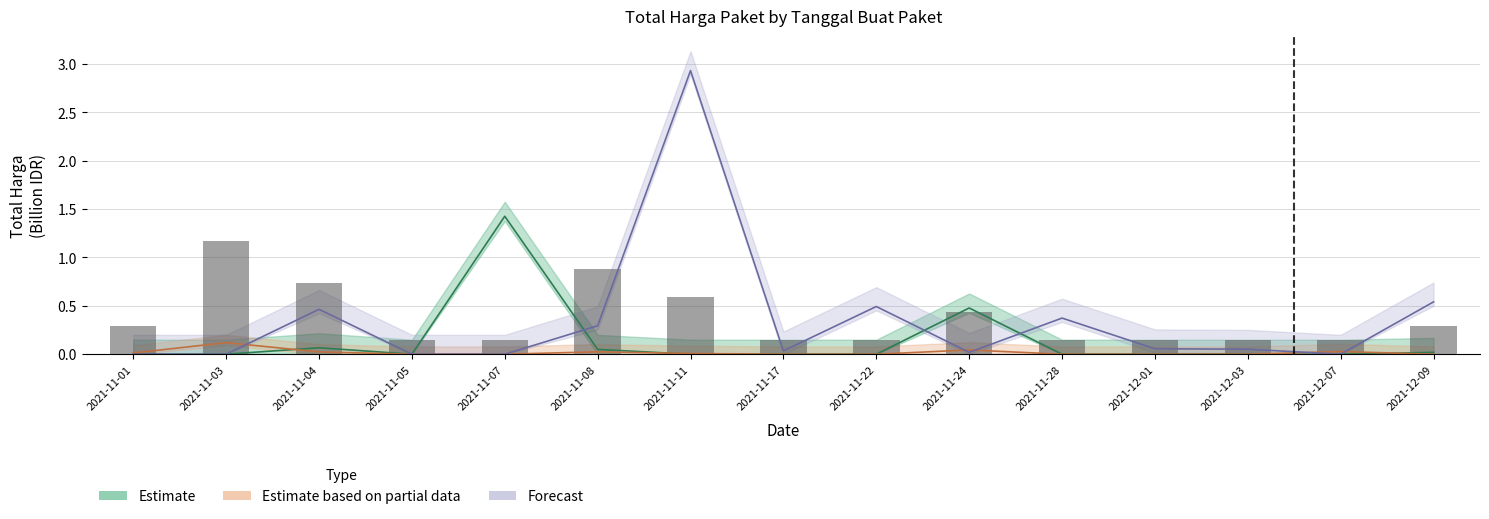

Reading left to right, transcribe all the data shown in this chart.

Total Harga (Fasilitas Kesehatan): 0.0	0.0	0.1	0.0	1.4	0.0	0.0	0.0	0.0	0.5	0.0	0.0	0.0	0.0	0.0
Total Harga (Obat Tahun 2020): 0.0	0.1	0.0	0.0	0.0	0.0	0.0	0.0	0.0	0.0	0.0	0.0	0.0	0.0	0.0
Total Harga (Kendaraan & Elektronik): 0.0	0.0	0.5	0.0	0.0	0.3	2.9	0.0	0.5	0.0	0.4	0.1	0.1	0.0	0.5